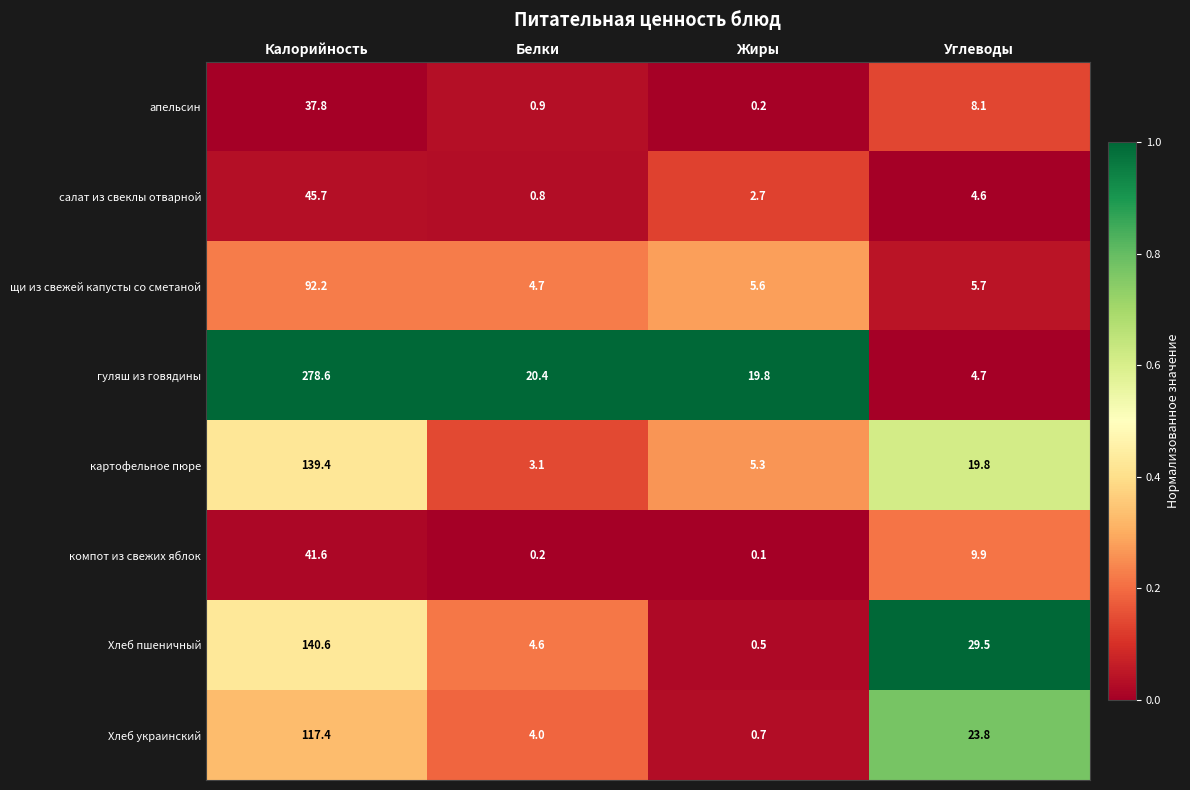

How many series are shown in this chart?

8